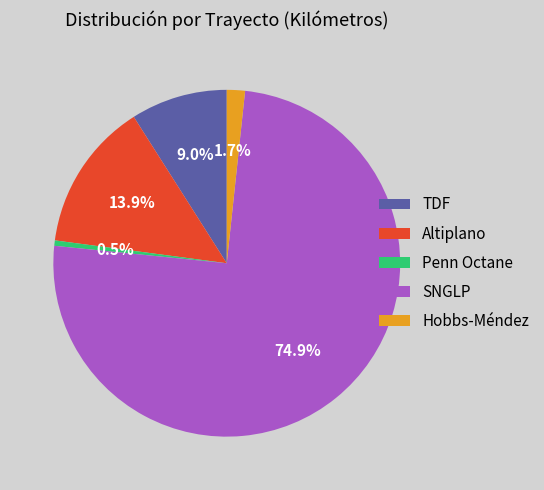

What is the ratio of the value at SNGLP to the value at Penn Octane?

150.0